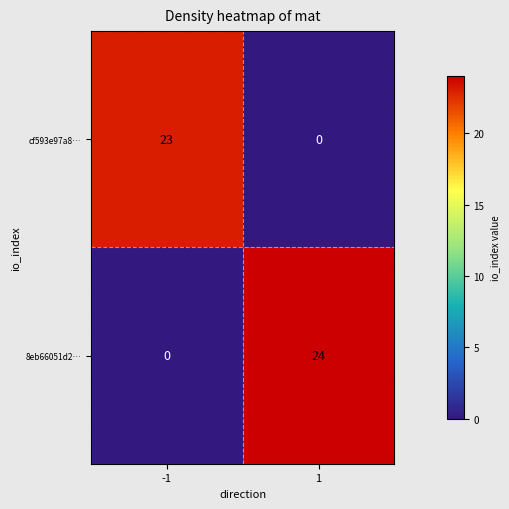

Which series has the largest range (max minus min)?

8eb66051d2…